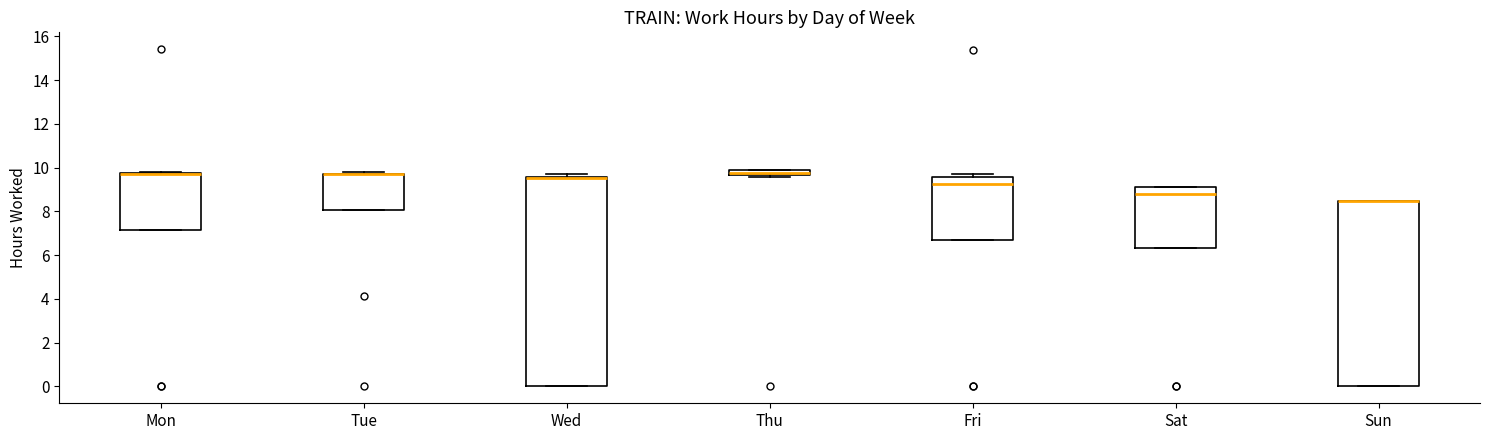

Where is the lower edge of the box for Mon on the y-axis? The values are not printed on the chart, so give them approximately, as read against the axis.

7.2